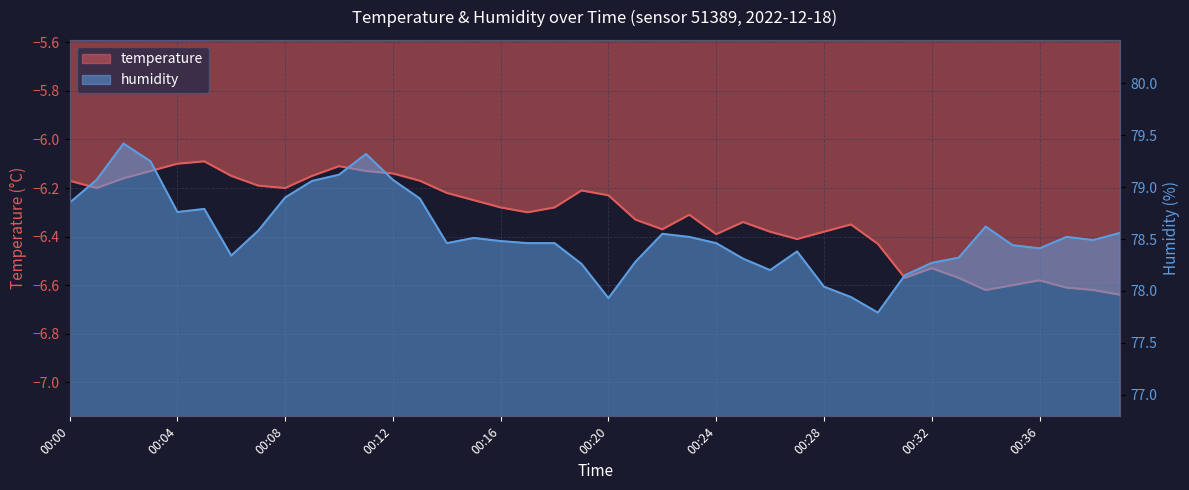

What is the difference between the maximum and minimum values in the temperature series?

0.5